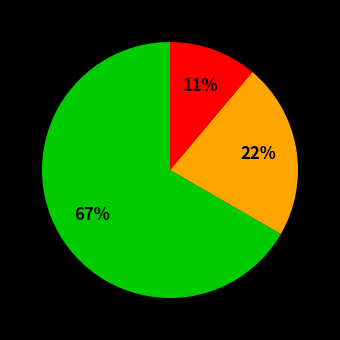

To the nearest percent, what is the average slice percentage?

33%